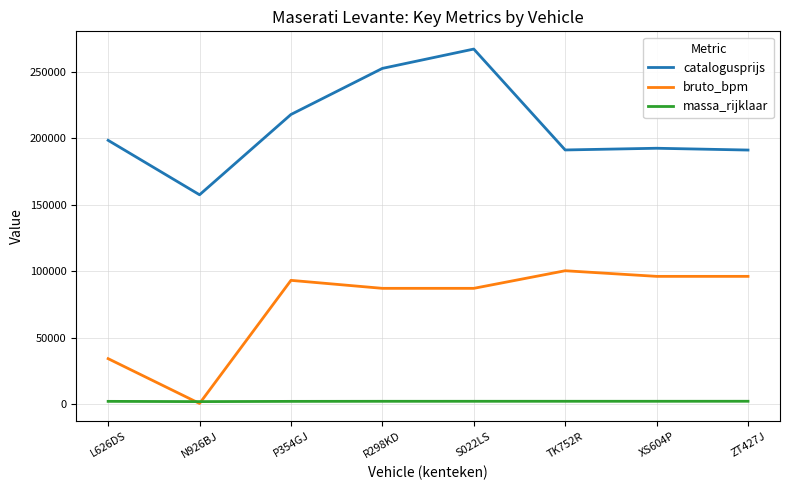

How many lines are shown in the chart?

3